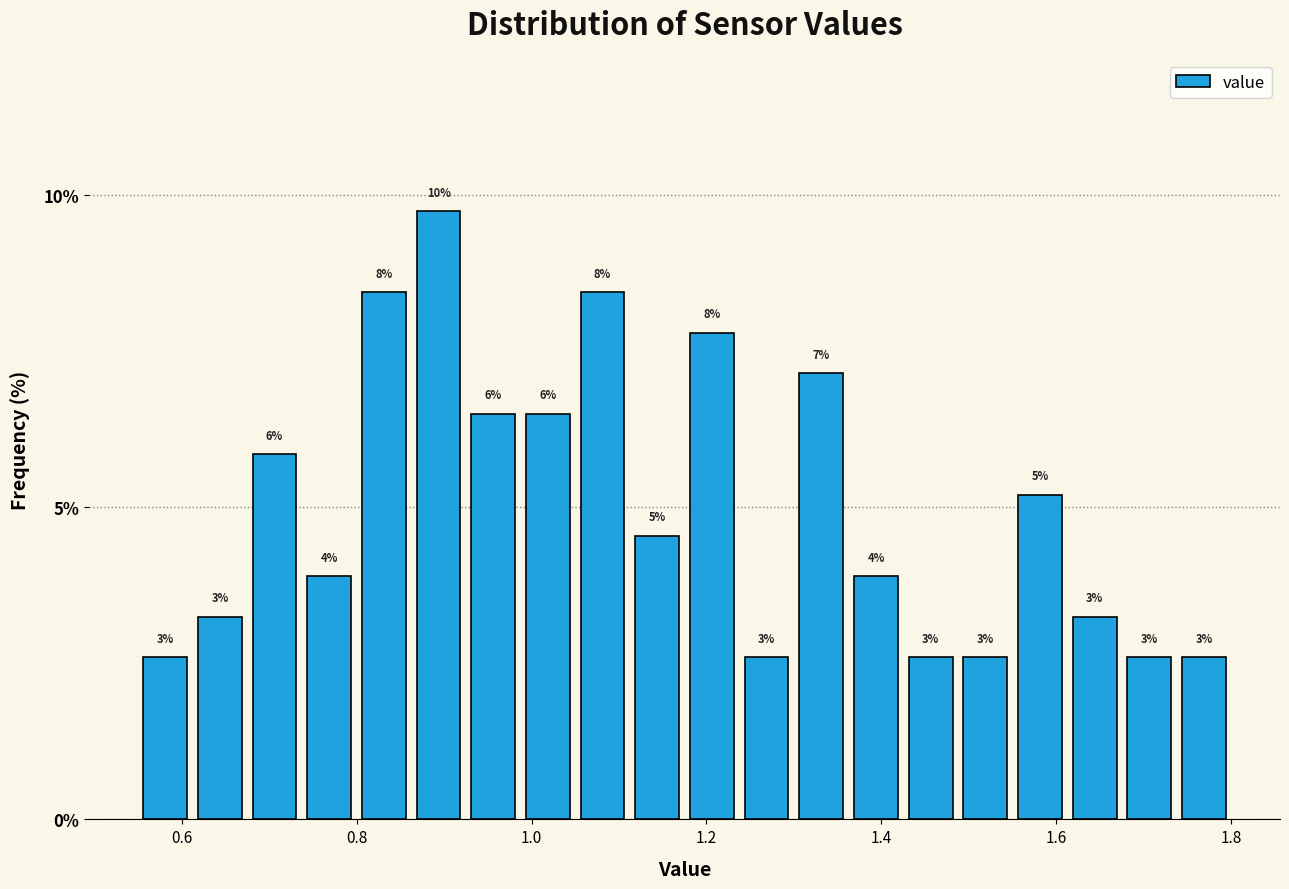

Read against the x-axis, roughly where is the centre of the tallest bar?

0.90